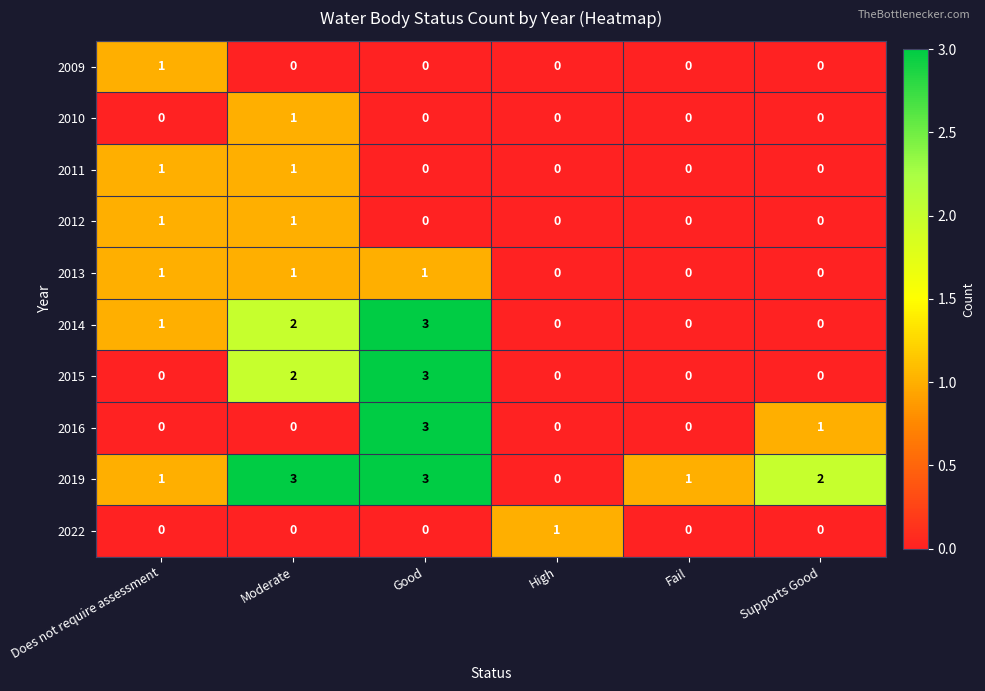

Is it true that 2016 equals 0 at Does not require assessment?

True